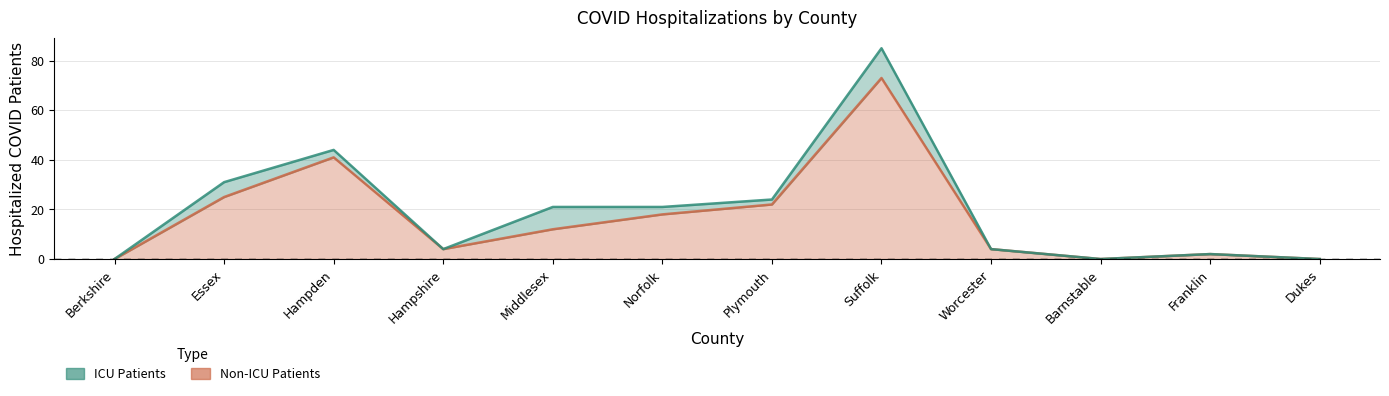

What position from the left is Hampshire?

4